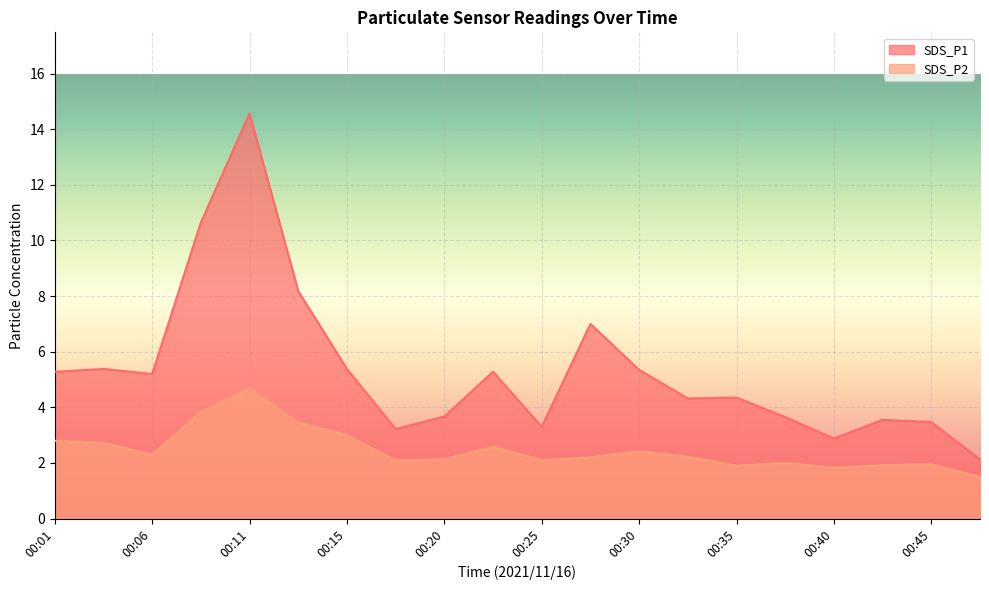

True or false: SDS_P1 and SDS_P2 cross at least once.

False